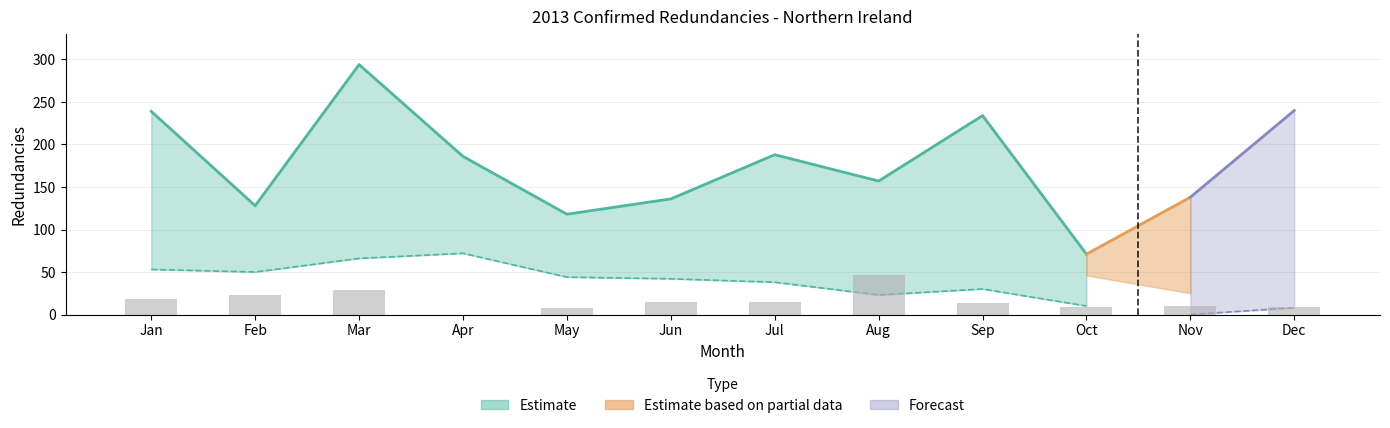

Reading left to right, transcribe all the data shown in this chart.

Jan=18	Feb=23	Mar=29	Apr=0	May=8	Jun=15	Jul=15	Aug=46	Sep=14	Oct=9	Nov=10	Dec=9